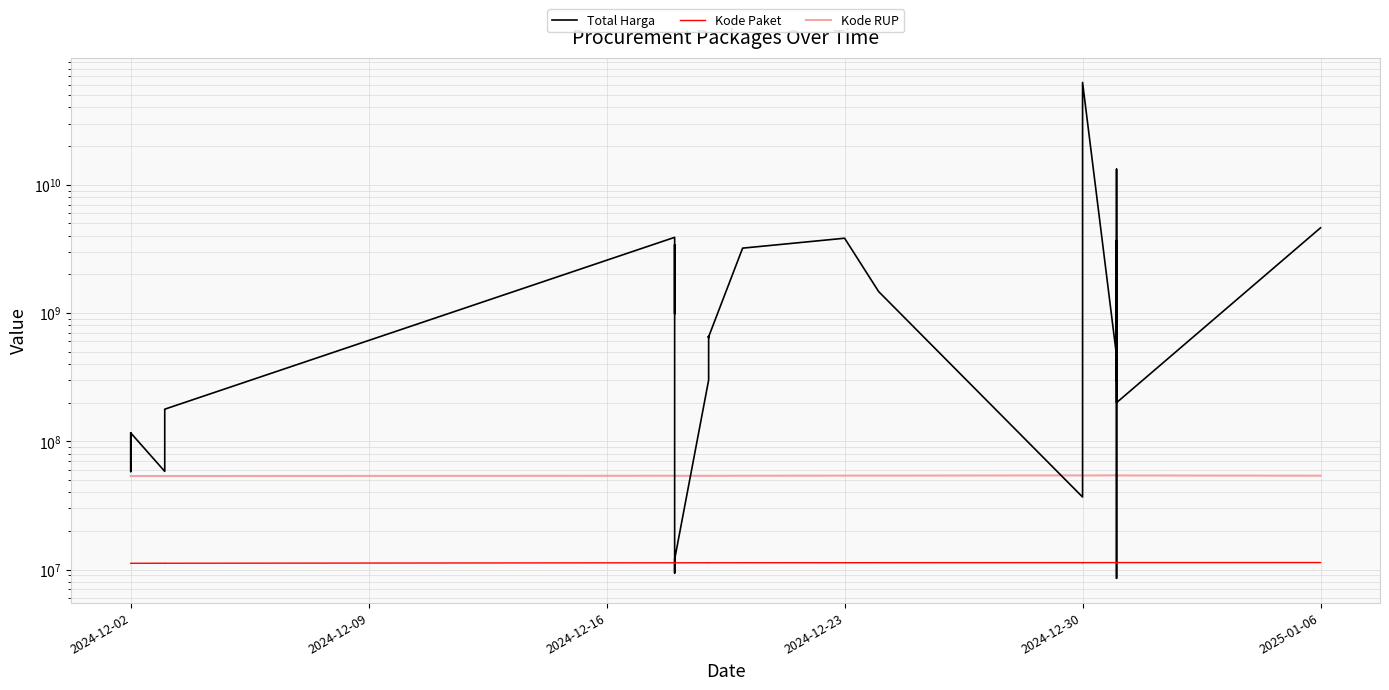

How many times do Kode Paket and Total Harga cross each other?

4